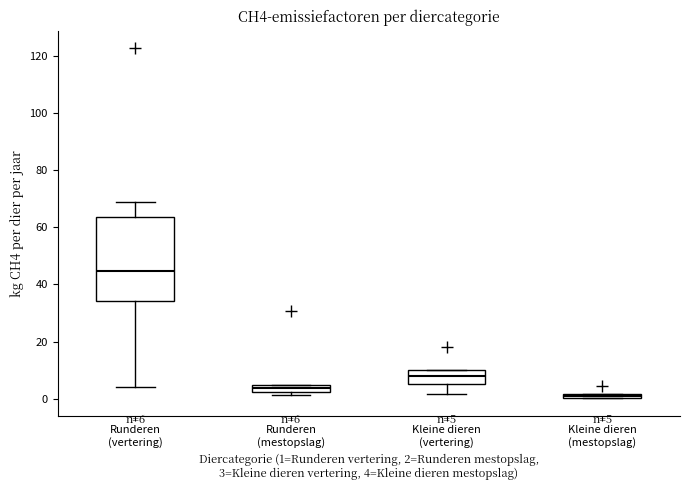

Which box has the highest median line?

Runderen (vertering)